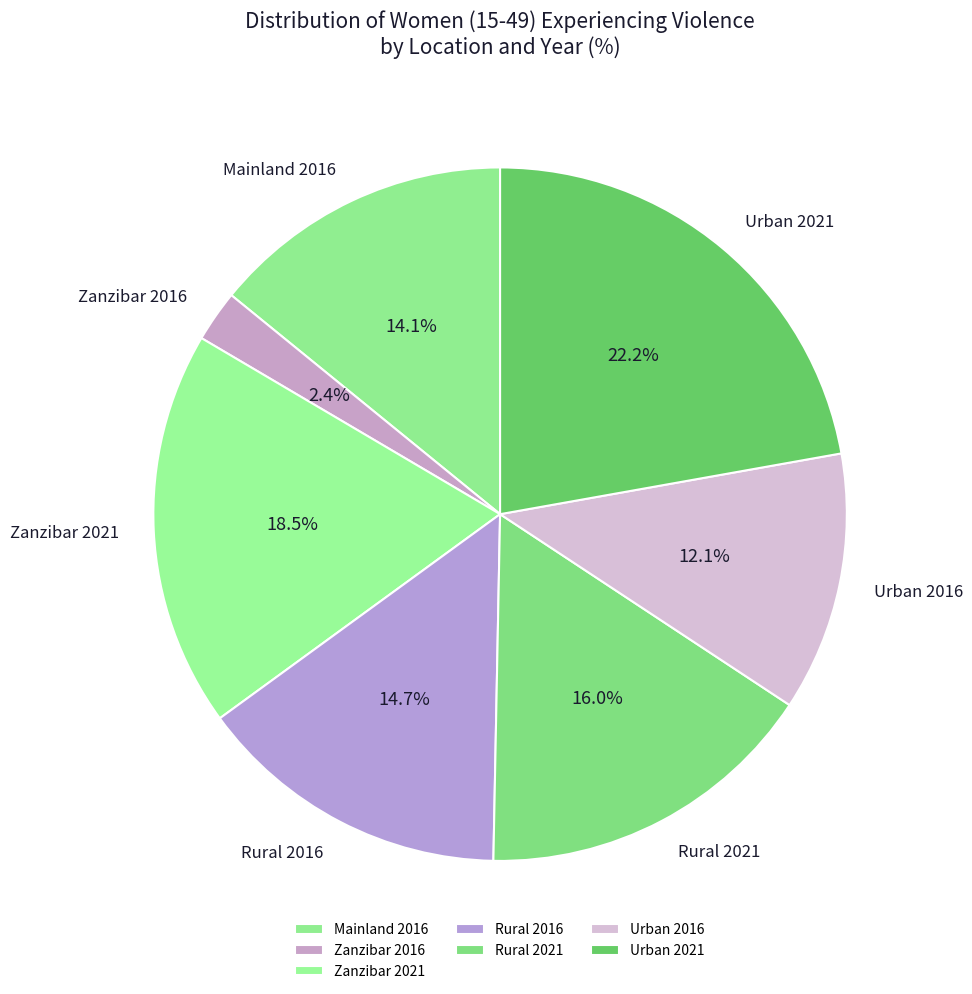

To the nearest percent, what is the combined percentage of Urban 2021 and Rural 2021?

38%